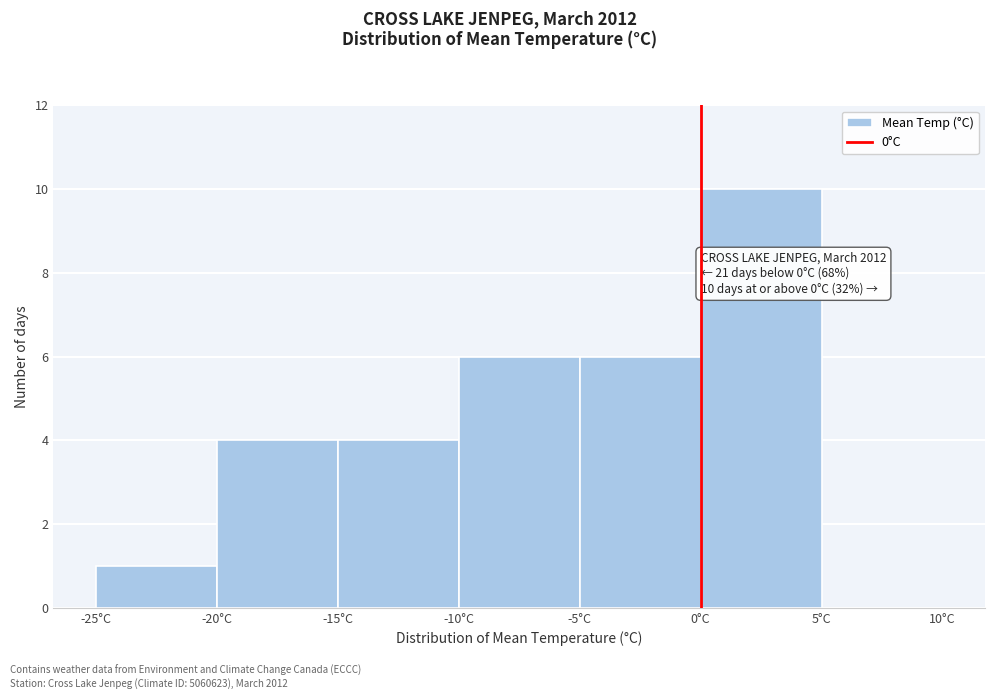

Over which range of the x-axis is the bar tallest?

0 to 5